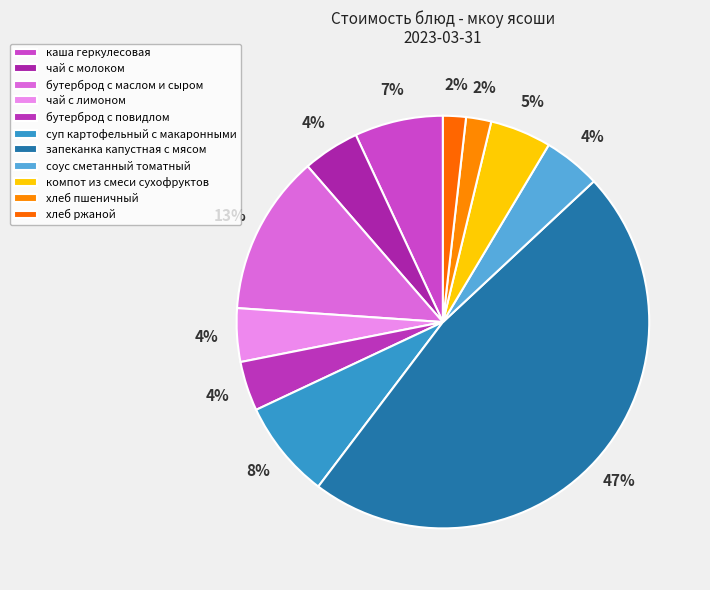

Count the number of slices in the pie.

11